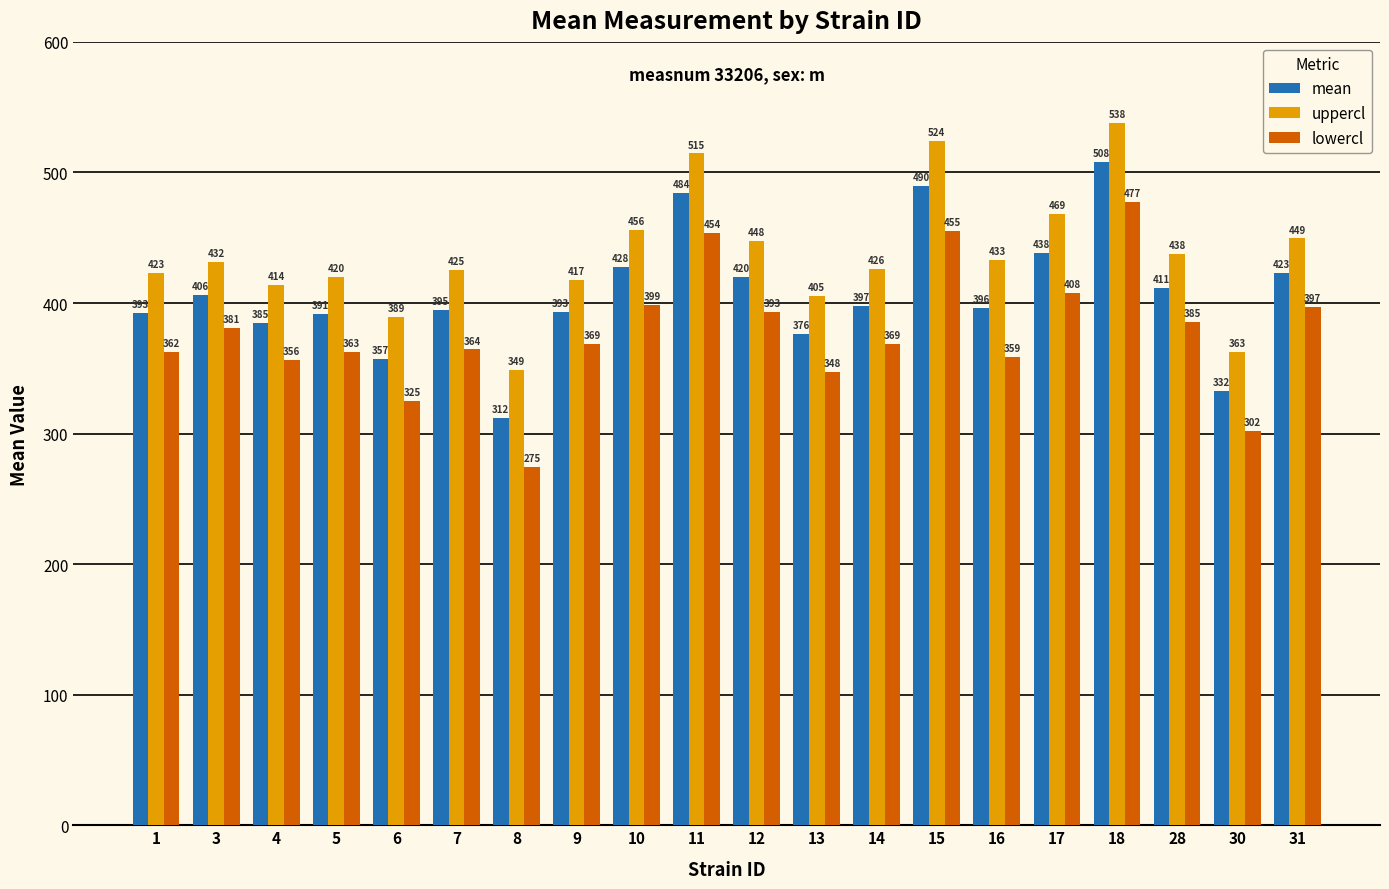

The lowercl series shows 530.0 at 5. True or false?

False